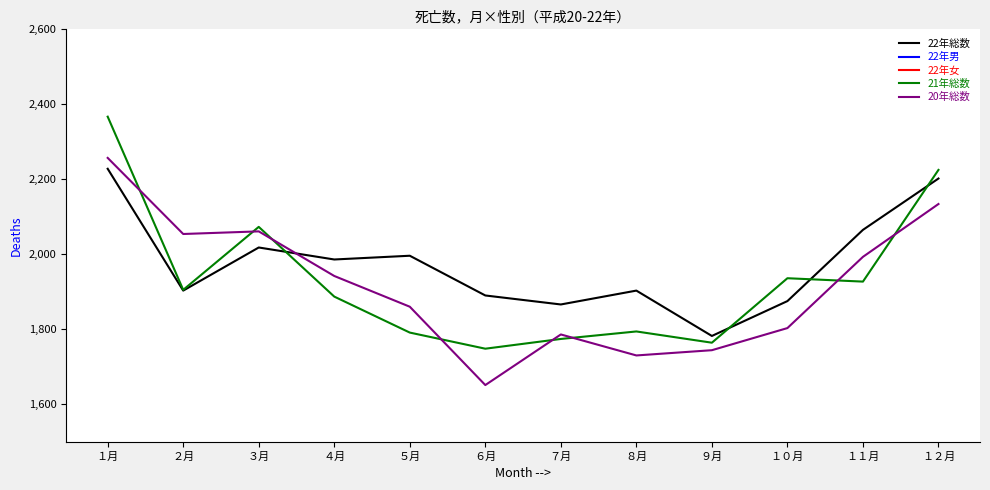

Reading left to right, what are all the values shown in this chart?

22年総数: 2228	1903	2018	1986	1996	1890	1866	1903	1782	1875	2065	2202
22年男: 1128	960	1055	1004	1002	934	943	978	889	947	1101	1097
22年女: 1100	943	963	982	994	956	923	925	893	928	964	1105
21年総数: 2367	1905	2073	1887	1791	1748	1774	1794	1764	1936	1927	2225
20年総数: 2257	2054	2061	1942	1860	1651	1786	1730	1744	1803	1993	2134